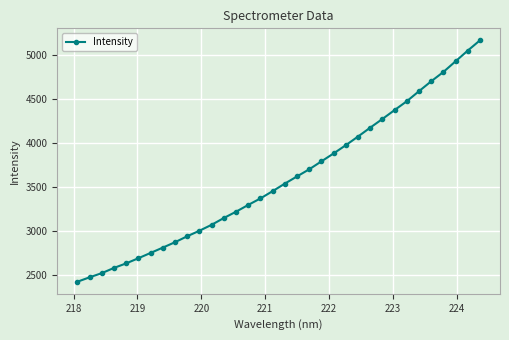

True or false: there are more than 2 points higher than both neighbors.

False